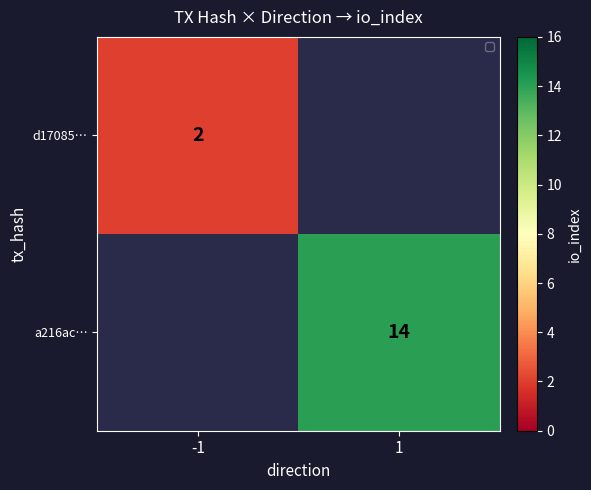

True or false: d17085… has a value of 2 at -1.

True